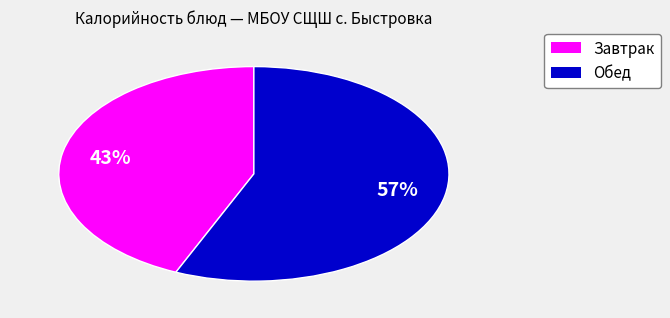

What percentage is the Обед slice, to the nearest percent?

57%